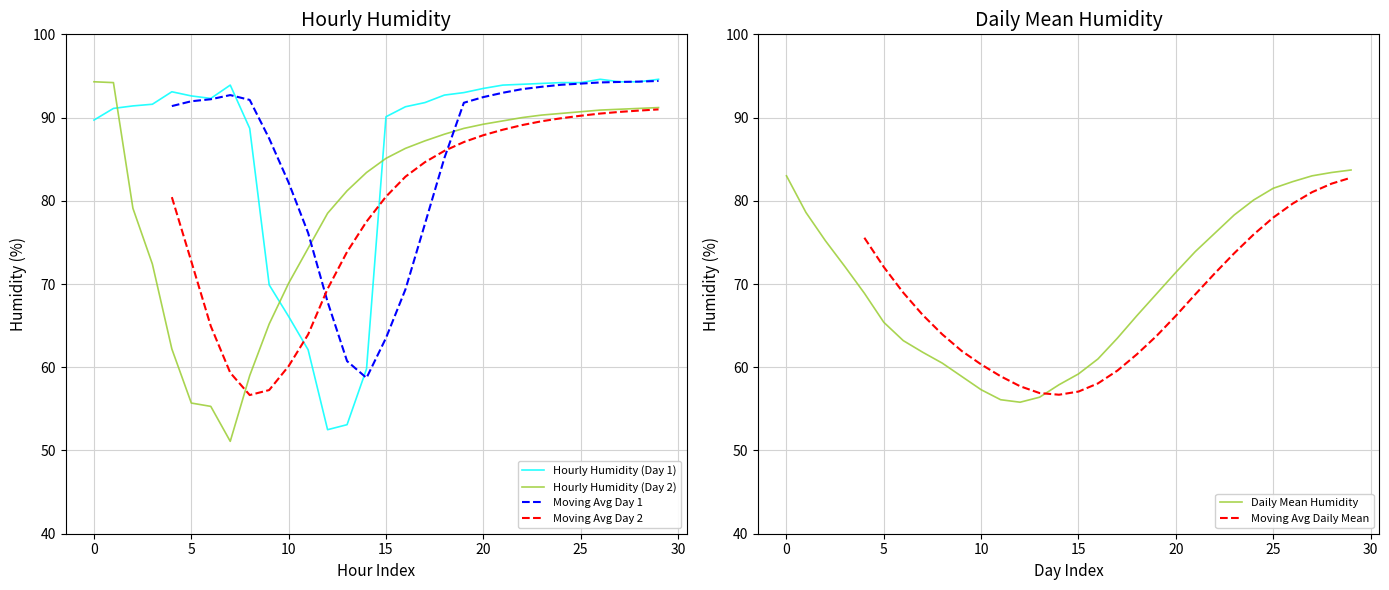

True or false: Hourly Humidity (Day 1) has more than 2 points higher than both neighbors.

True